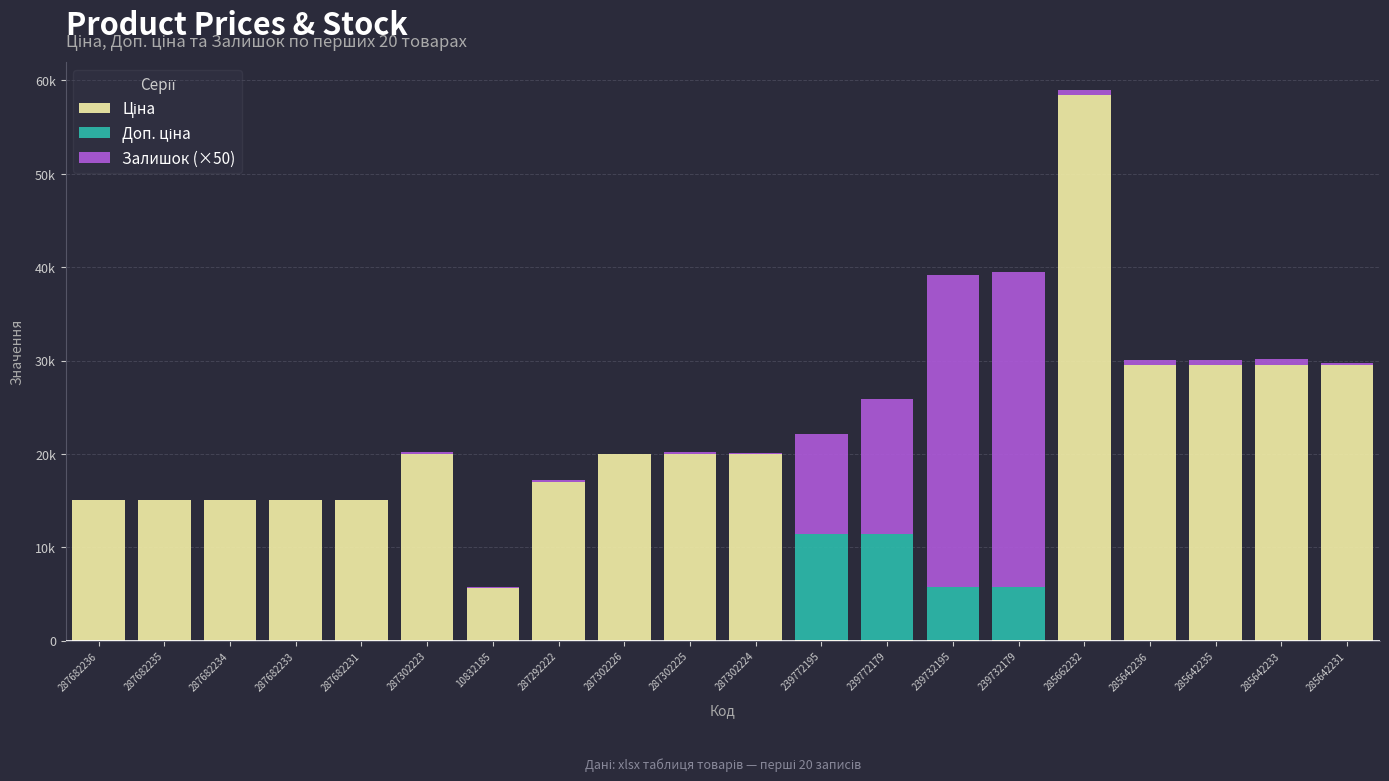

Are the bars grouped side by side (vs. stacked)?

No